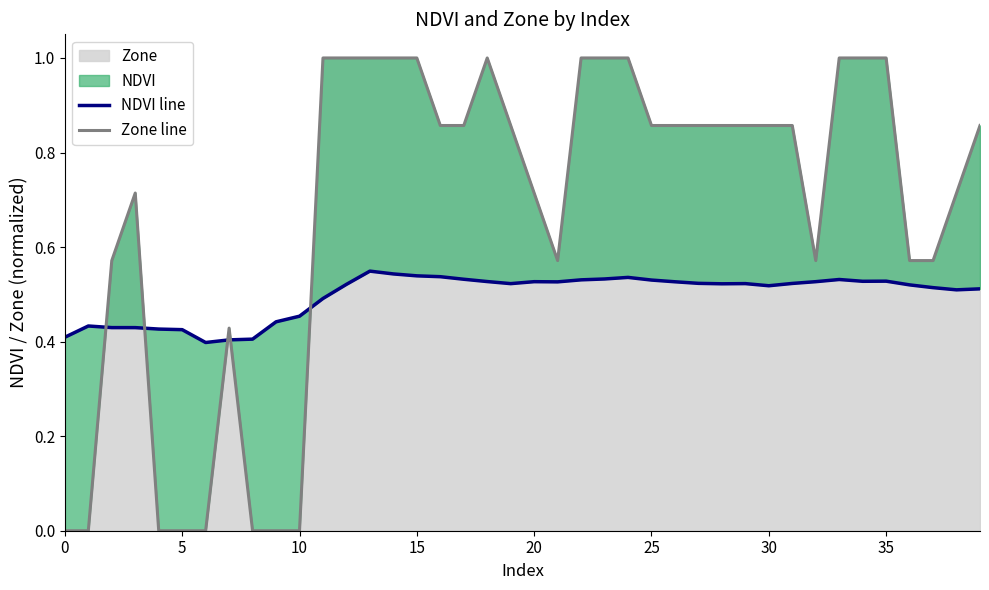

The value of NDVI line at 18 is 0.5. True or false?

True